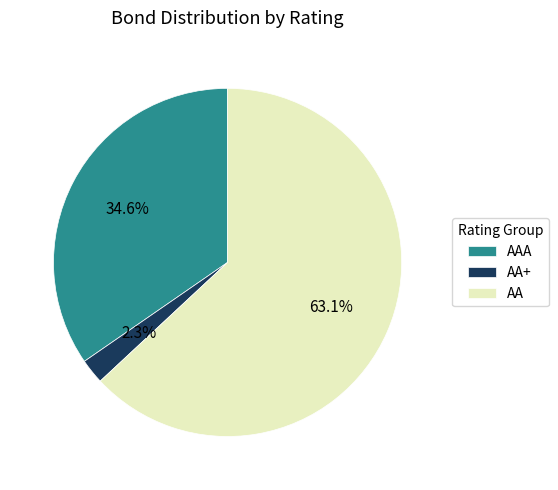

Does any single category account for the majority?

Yes